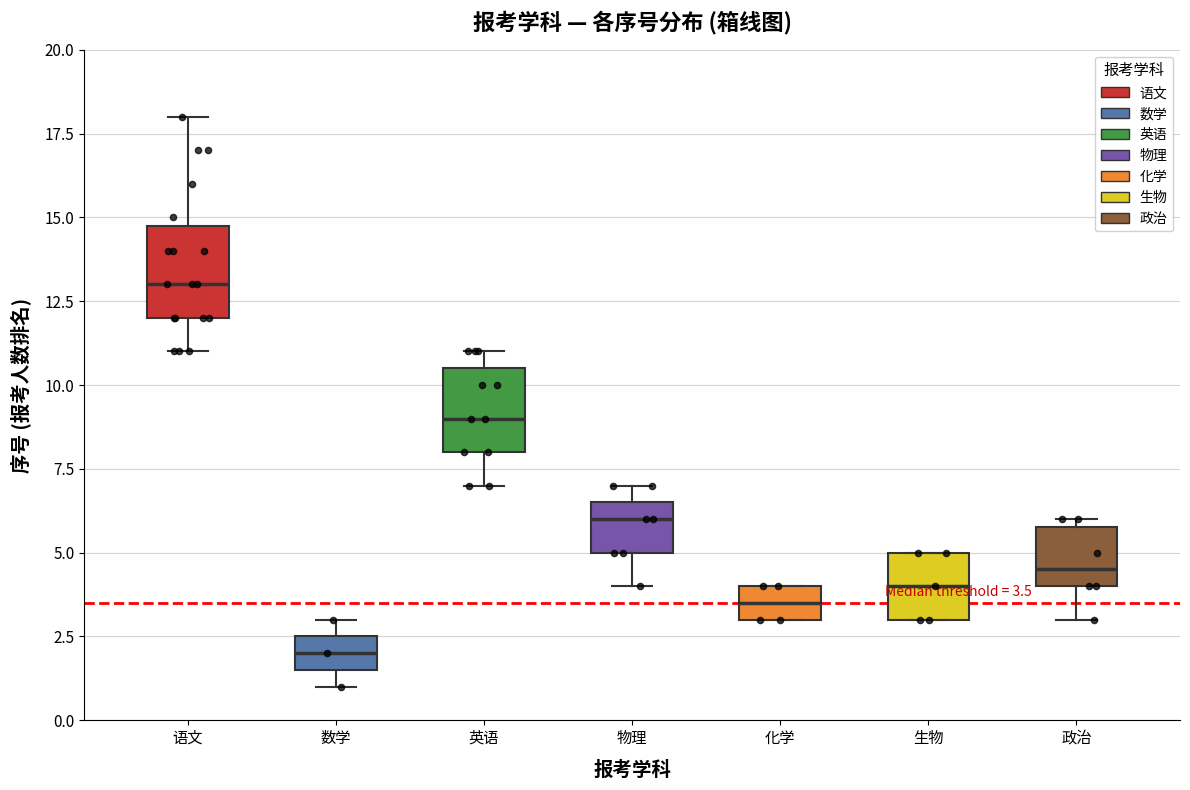

Which box's median line is the lowest?

数学